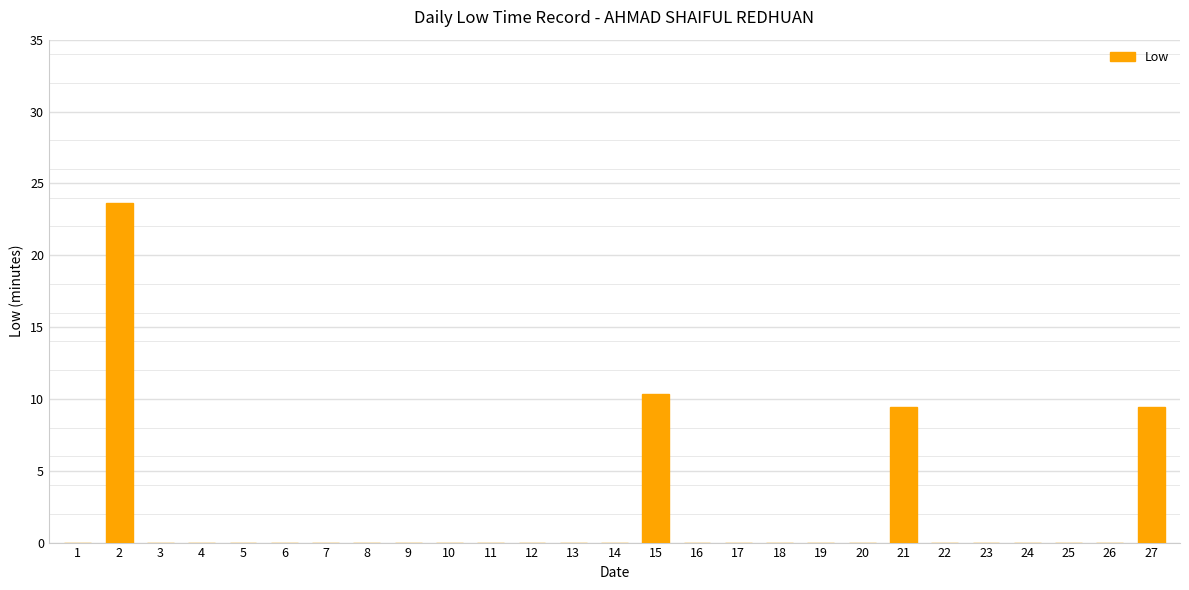

Which category has the highest value across all series?

2